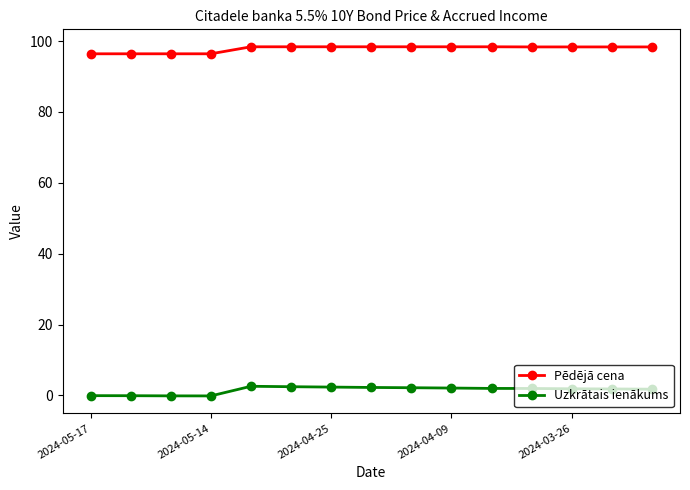

Which series has the largest total across all categories?

Pēdējā cena